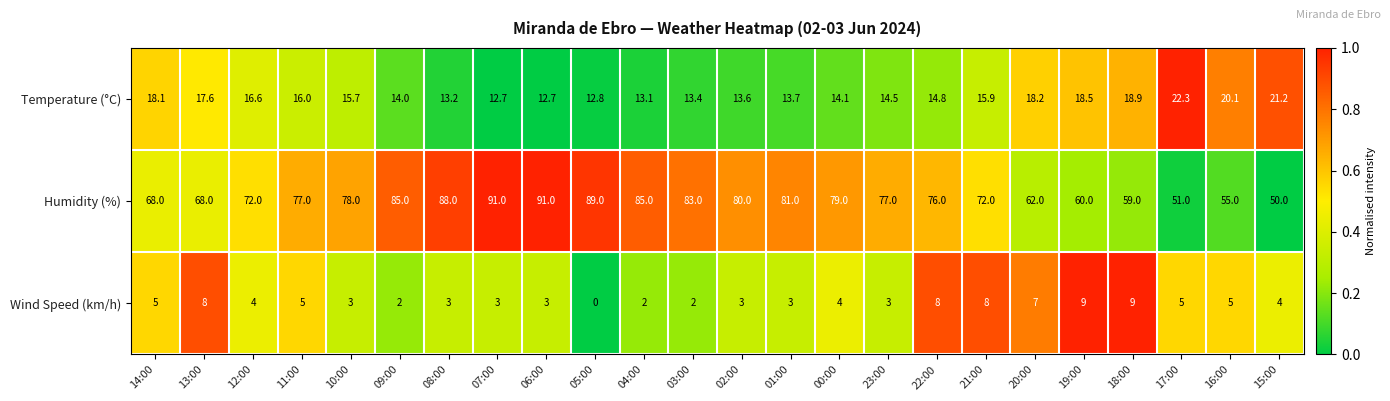

At 18:00, list the series in order from largest to smallest.

Humidity (%), Temperature (°C), Wind Speed (km/h)